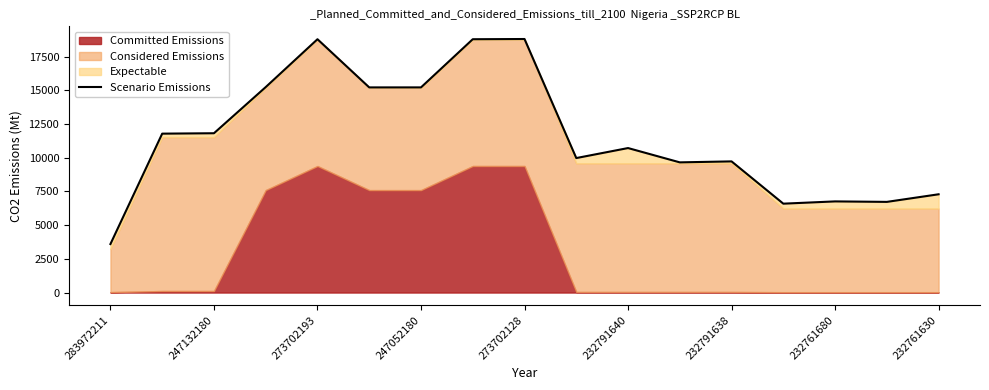

At which label does the data first exceed 10715?

247132180